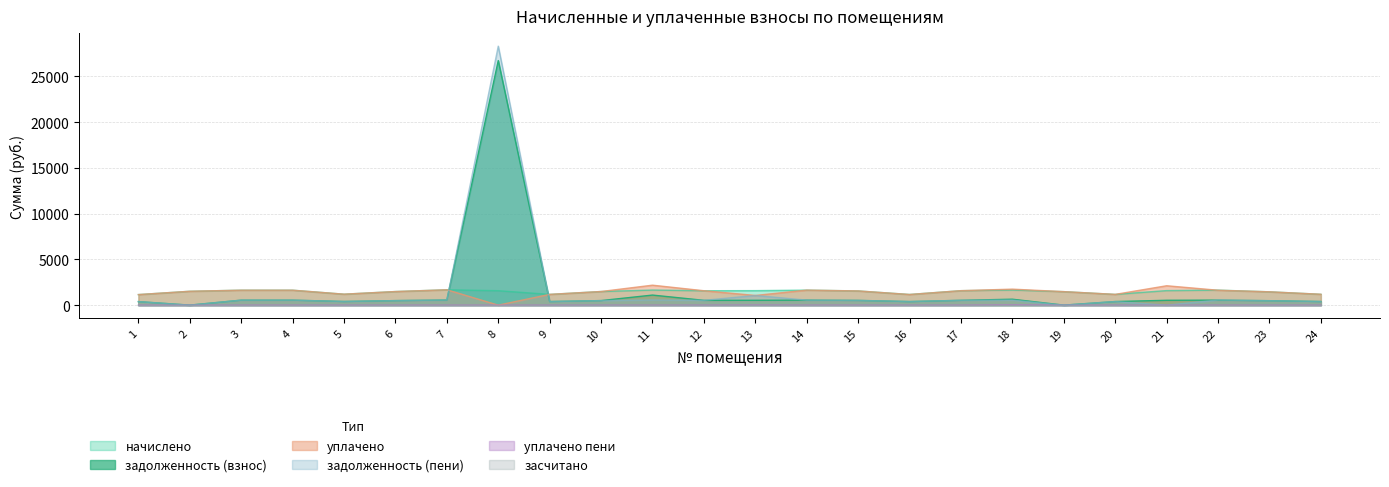

Between 2 and 15, which series saw the biggest shift?

задолженность (взнос)